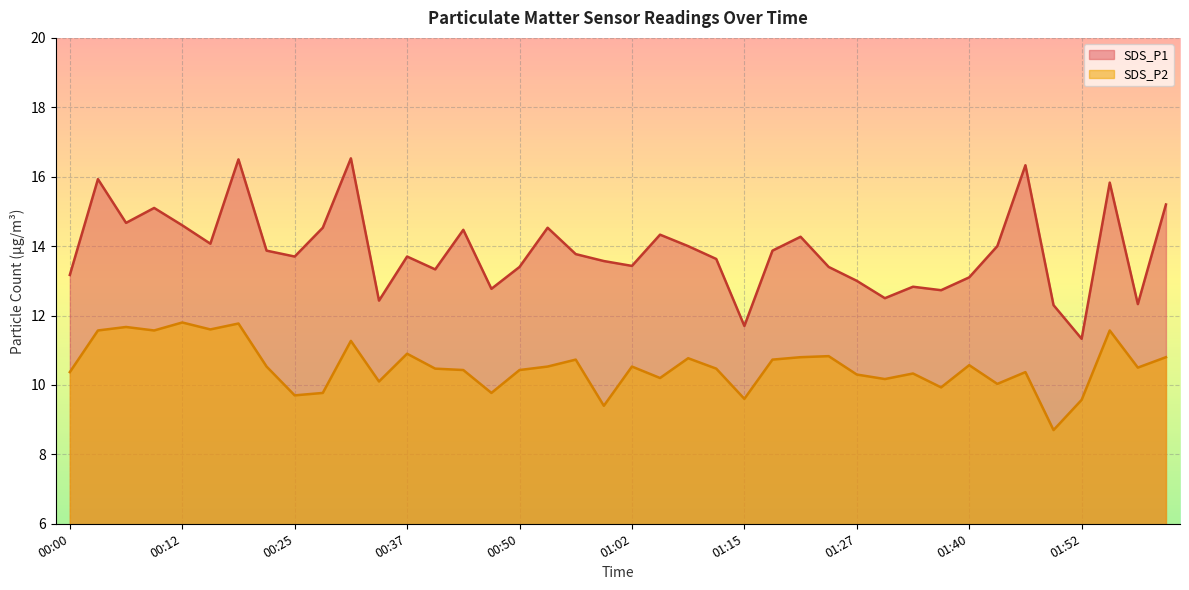

True or false: SDS_P1 and SDS_P2 intersect in this chart.

False